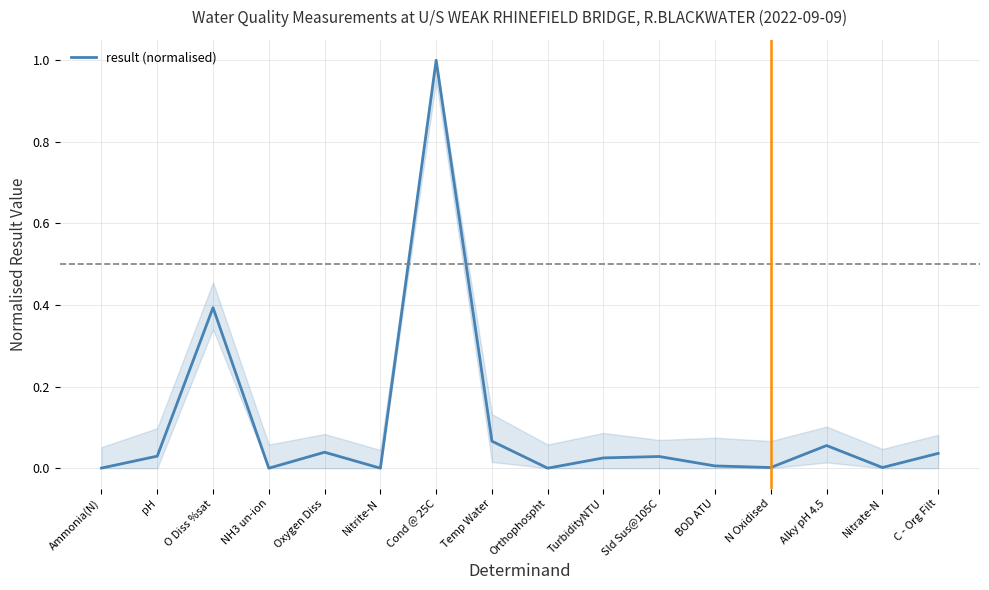

The chart shows a value of 0.0 at Nitrate-N. True or false?

True